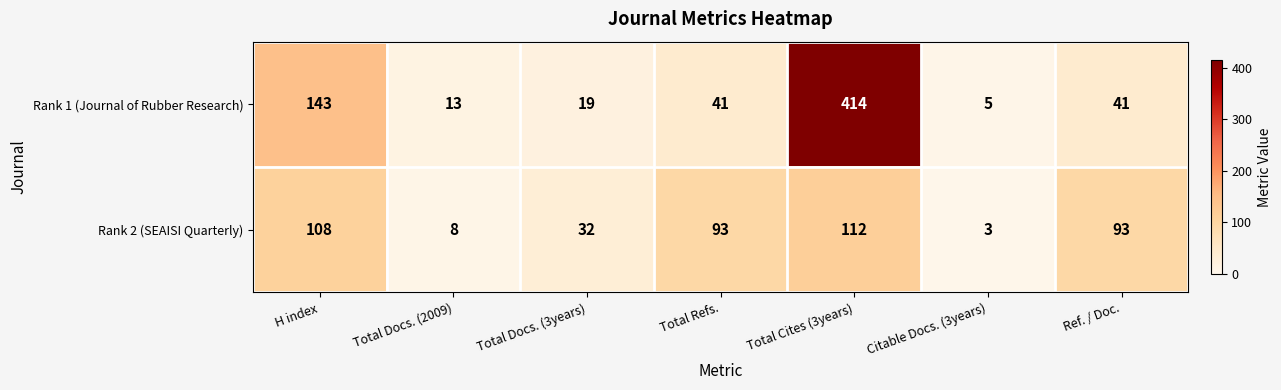

What is the spread (max minus min) of values at Total Cites (3years)?

302